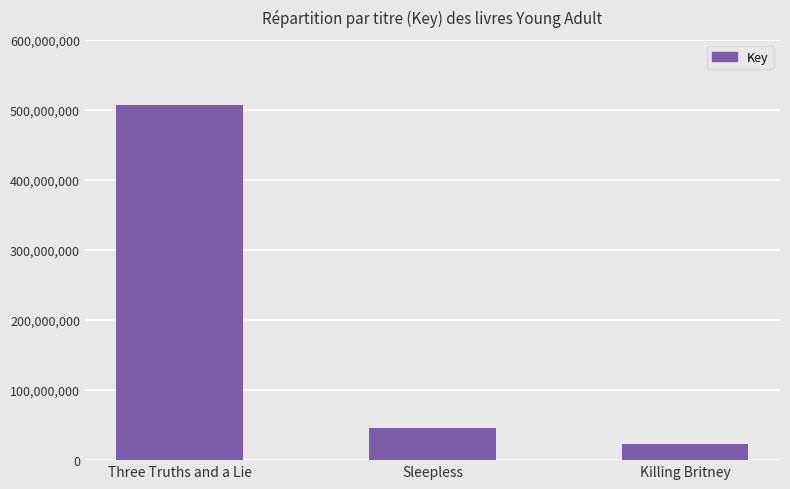

What is the difference between the values at Sleepless and Three Truths and a Lie?

460798941